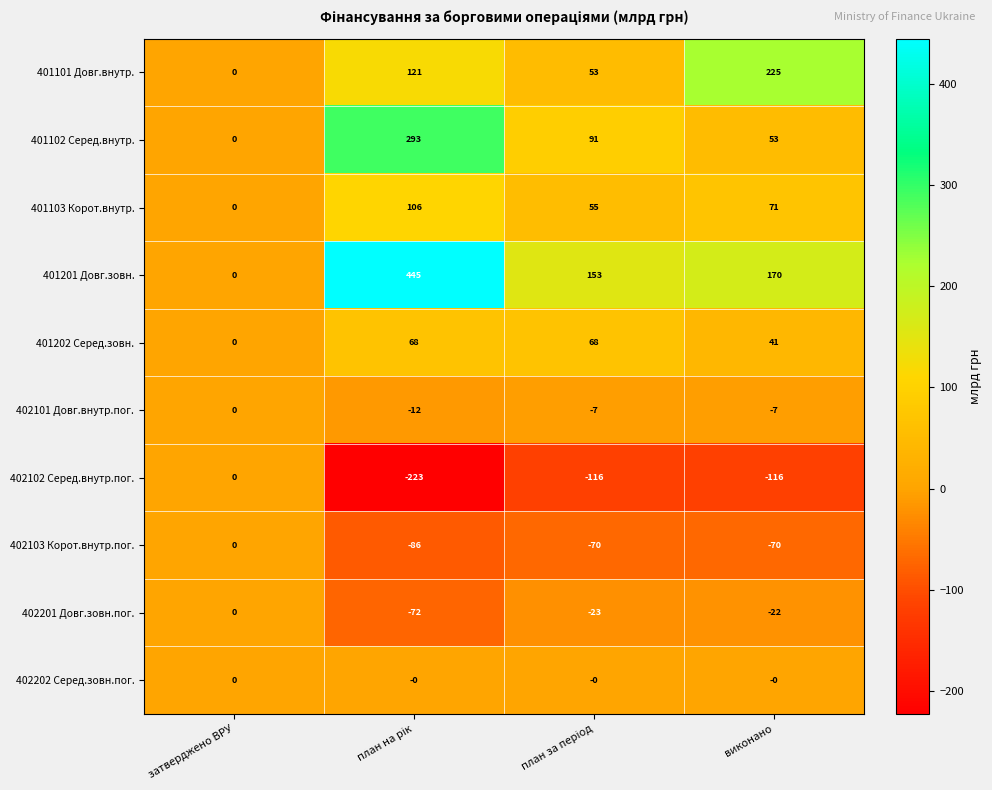

The 401101 Довг.внутр. series shows 105 at виконано. True or false?

False